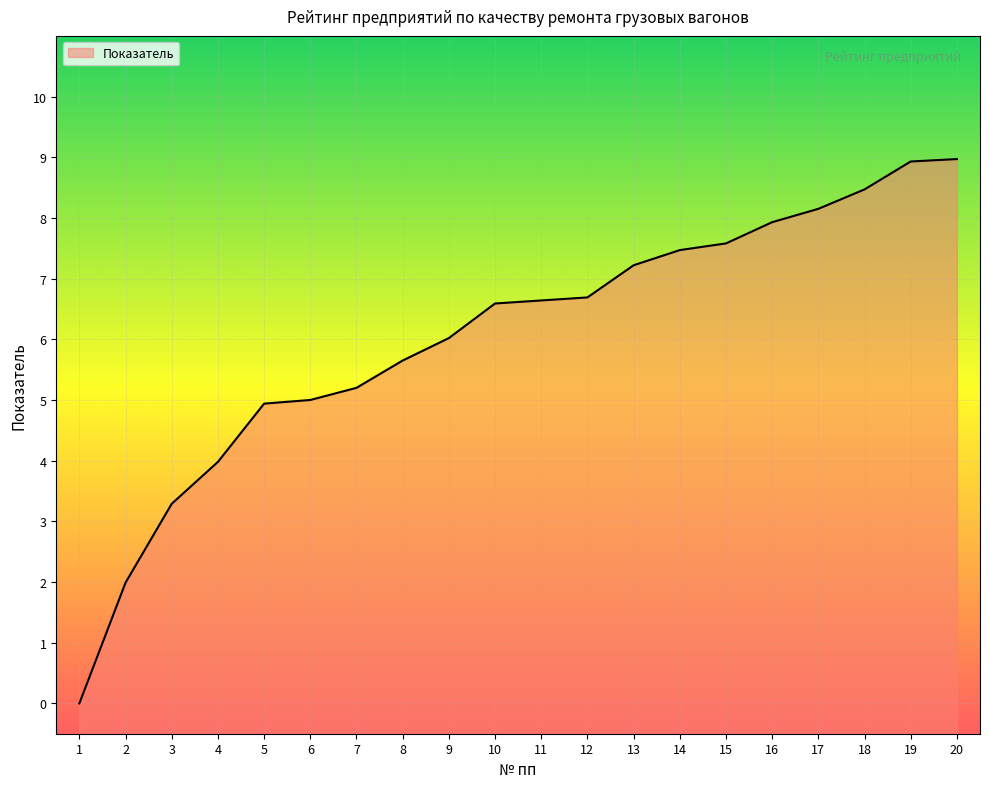

Where is the data nearest to the value 4?

4